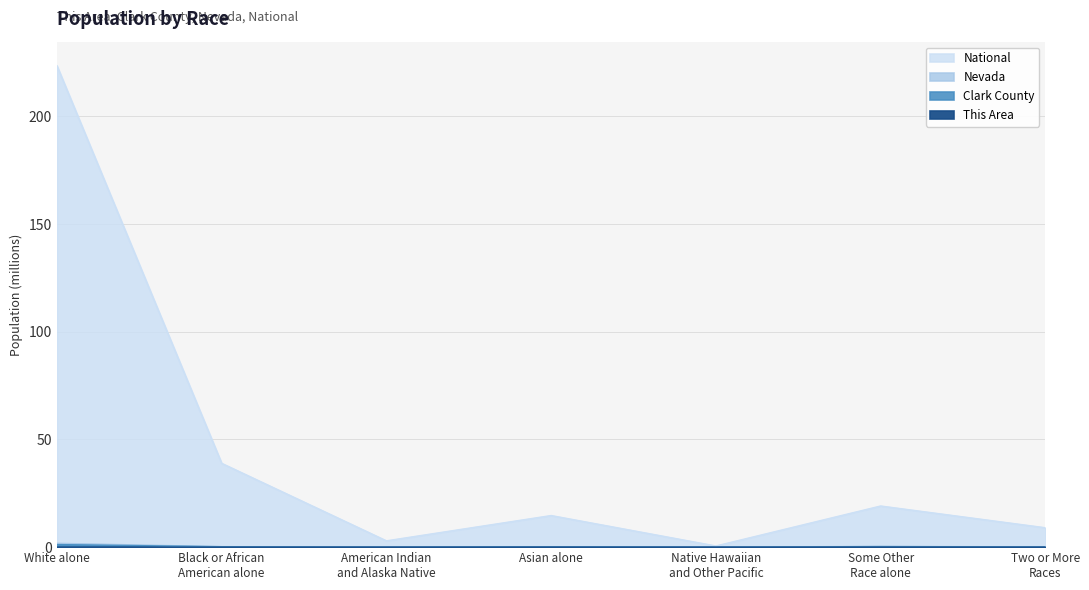

True or false: This Area has a value of 0.0 at Black or African
American alone.

True